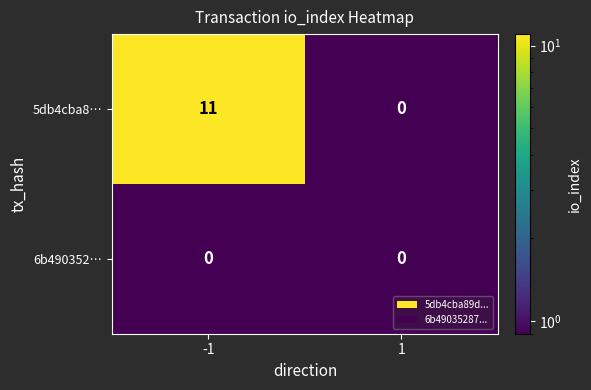

At -1, list the series in order from largest to smallest.

5db4cba8…, 6b490352…